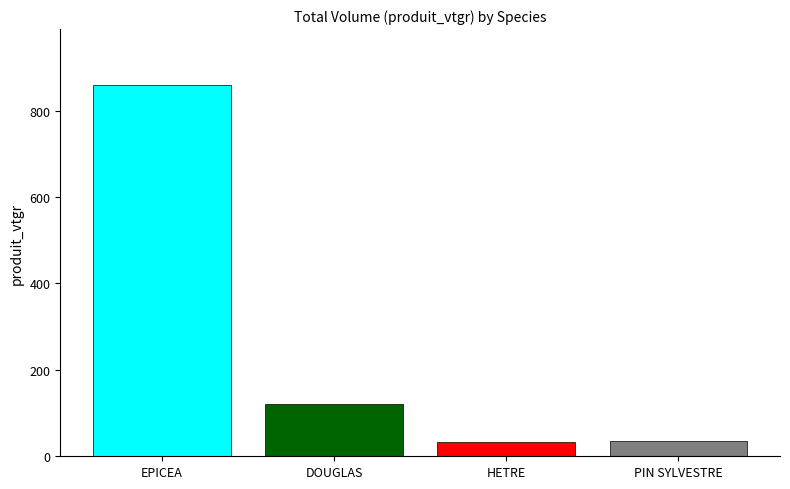

What is the difference between the maximum and second lowest values?

824.8